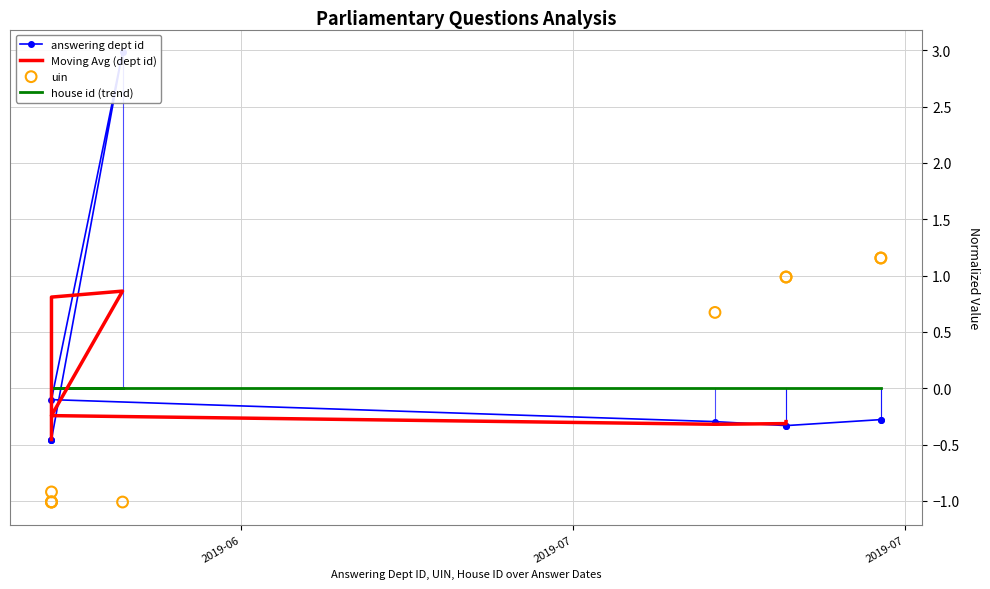

Which series contains the highest Y value?

answering dept id